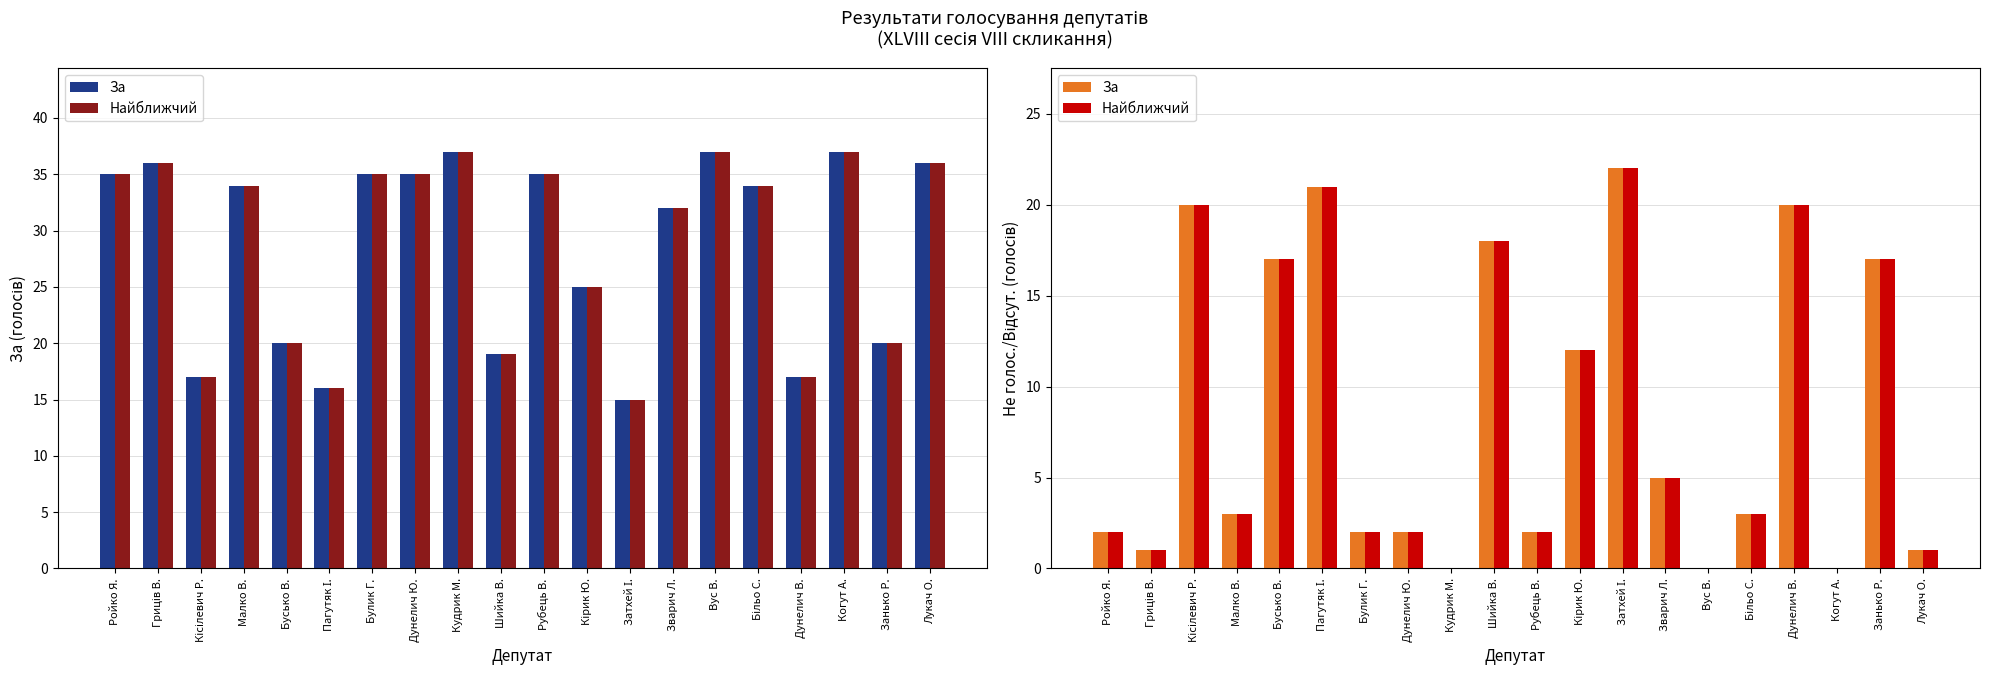

Which series has the widest spread of values?

За